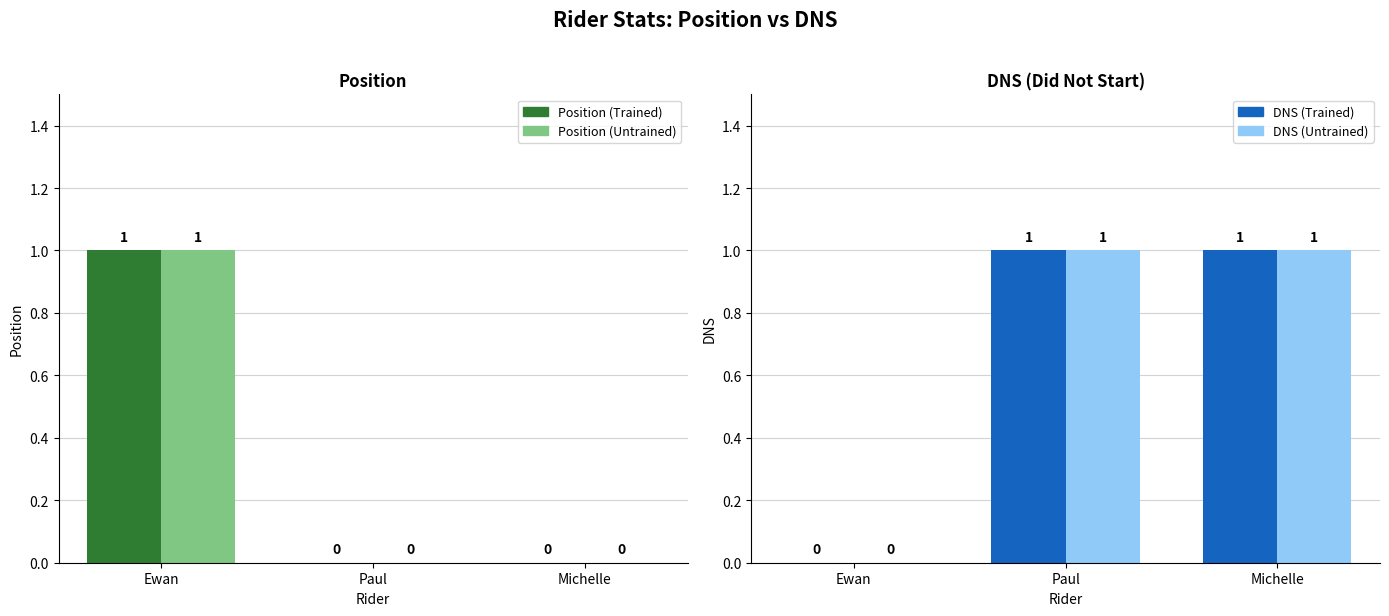

Which series has the largest total across all categories?

DNS (Trained)